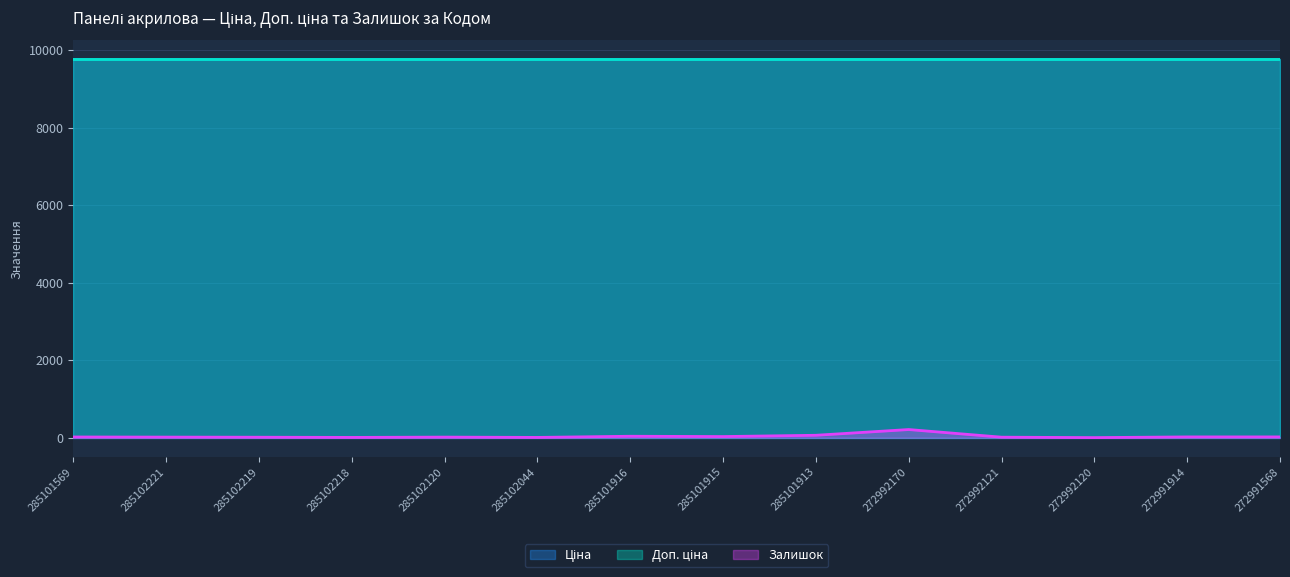

List the labels in order of Ціна value, largest first.

285101569, 285102221, 285102219, 285102218, 285102120, 285102044, 285101916, 285101915, 285101913, 272992170, 272992121, 272992120, 272991914, 272991568